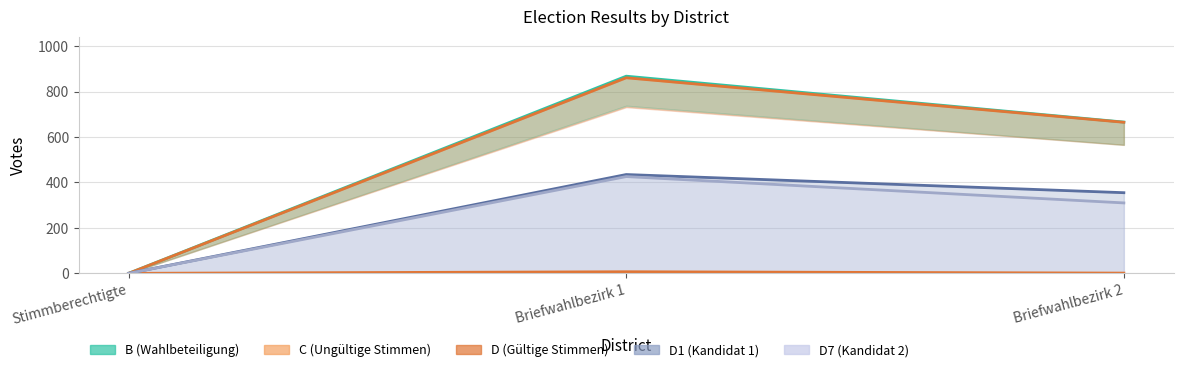

True or false: B has a value of 442 at Stimmberechtigte.

False